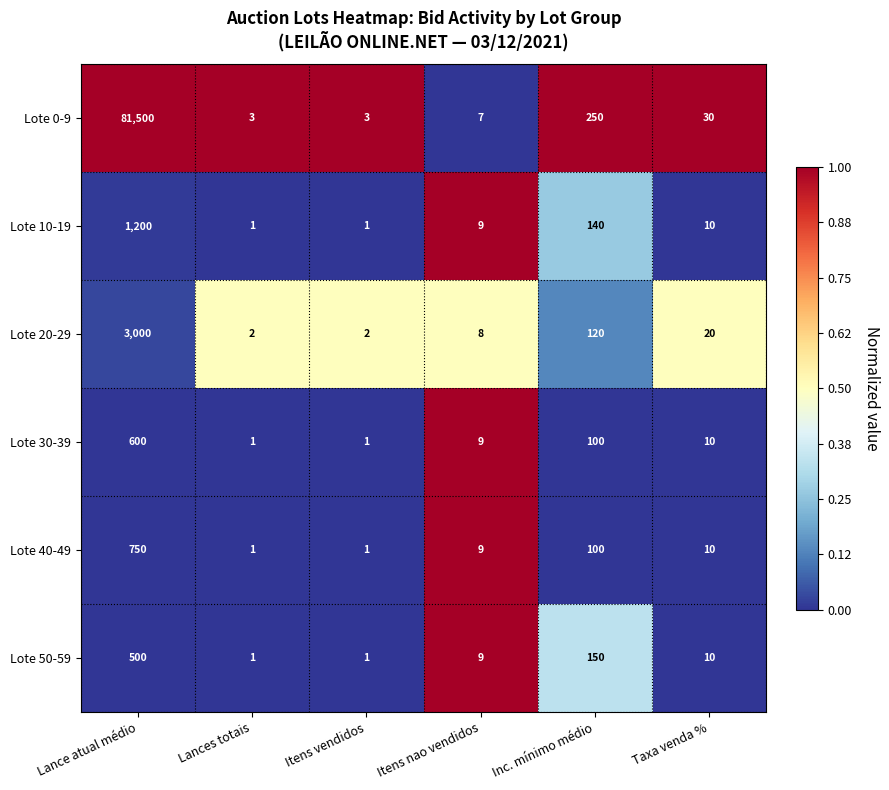

What is the average value of the Lote 20-29 series?

525